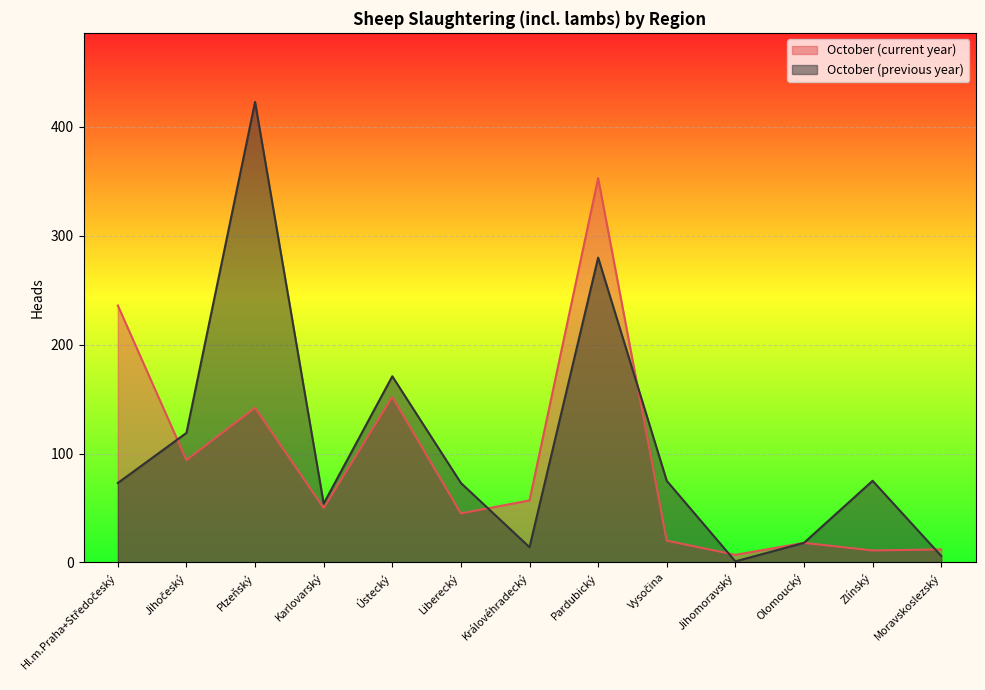

Reading left to right, list all the values displayed in this chart.

October (current year): Hl.m.Praha+Středočeský=236	Jihočeský=94	Plzeňský=142	Karlovarský=50	Ústecký=152	Liberecký=45	Královéhradecký=57	Pardubický=353	Vysočina=20	Jihomoravský=7	Olomoucký=18	Zlínský=11	Moravskoslezský=12
October (previous year): Hl.m.Praha+Středočeský=73	Jihočeský=119	Plzeňský=423	Karlovarský=54	Ústecký=171	Liberecký=73	Královéhradecký=14	Pardubický=280	Vysočina=75	Jihomoravský=1	Olomoucký=18	Zlínský=75	Moravskoslezský=6